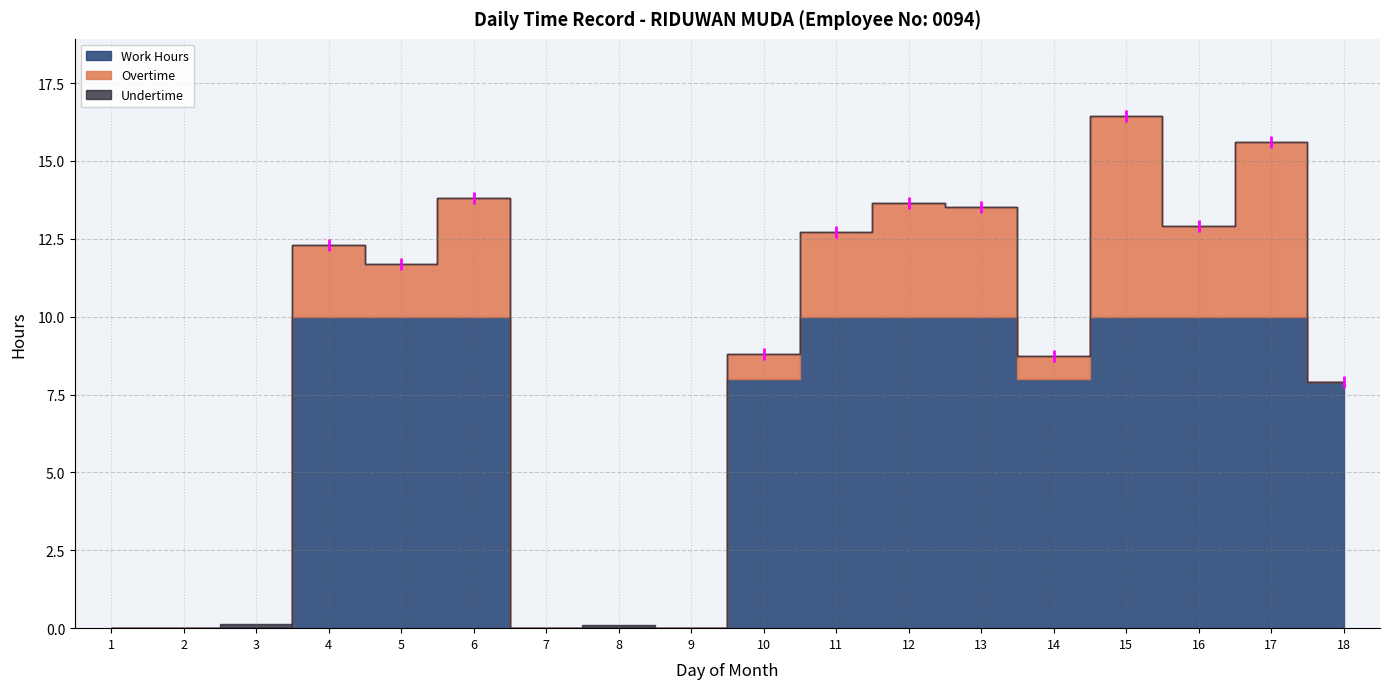

At which label does Overtime first exceed 1?

4